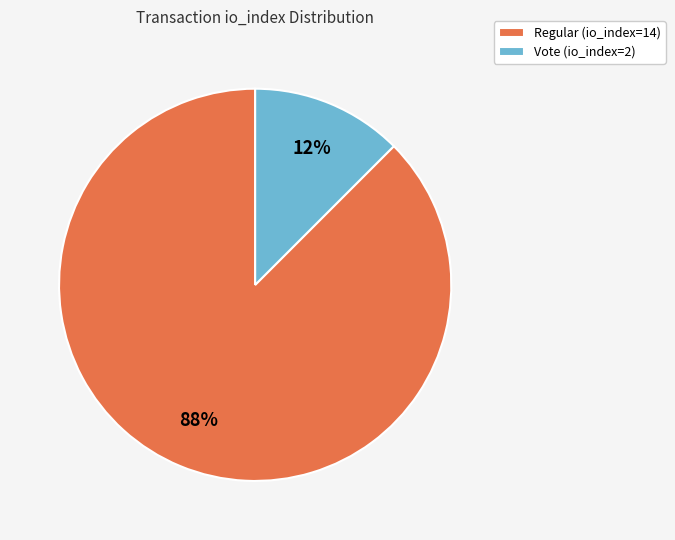

To the nearest percent, what is the combined percentage of Vote (io_index=2) and Regular (io_index=14)?

100%